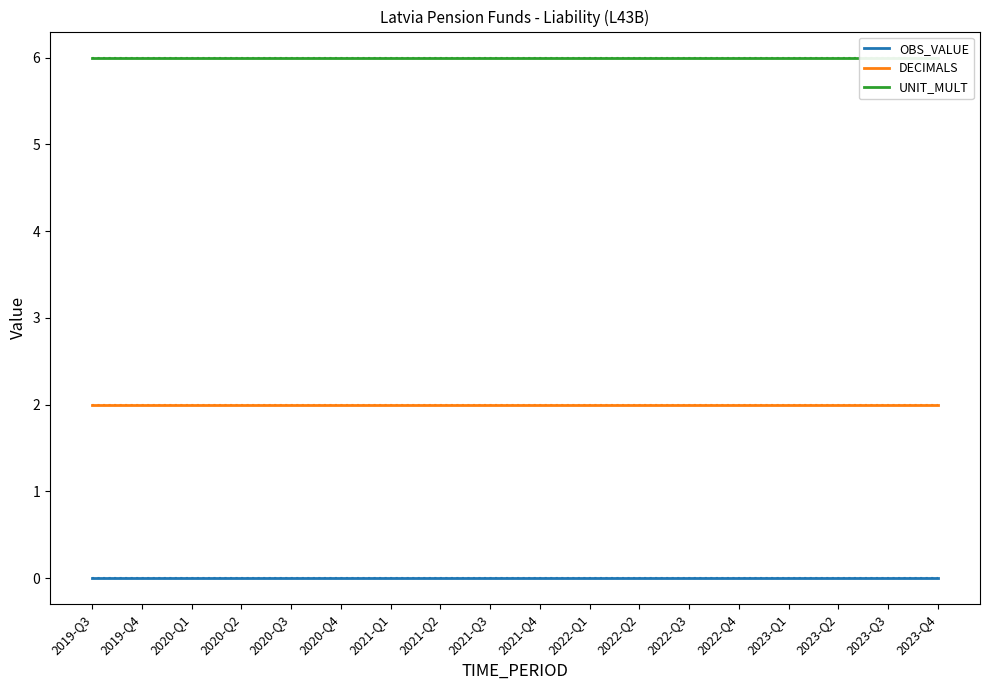

What is the label of the 17th point from the right?

2019-Q4